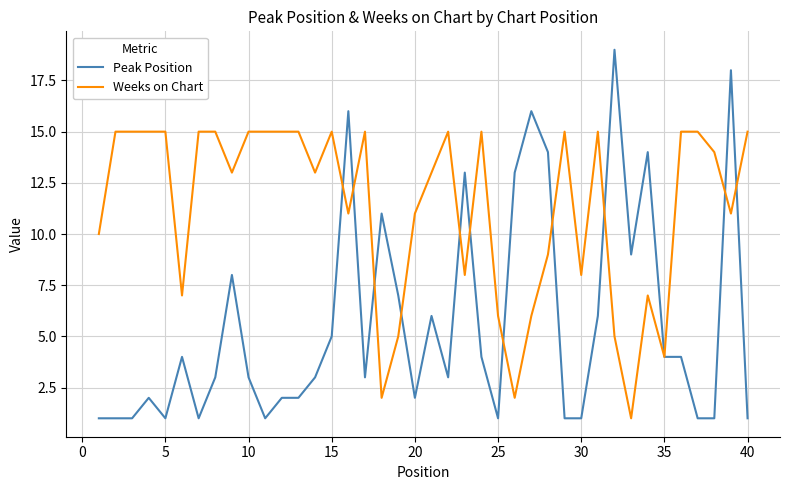

Does the chart display data point markers on the line(s)?

No